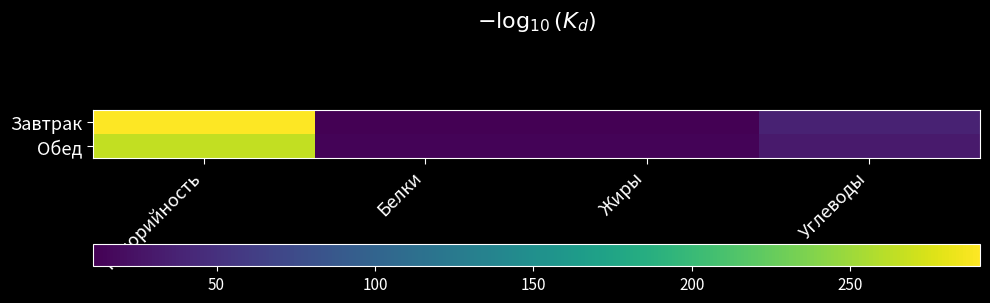

What is the total value across all series at Калорийность?

556.0